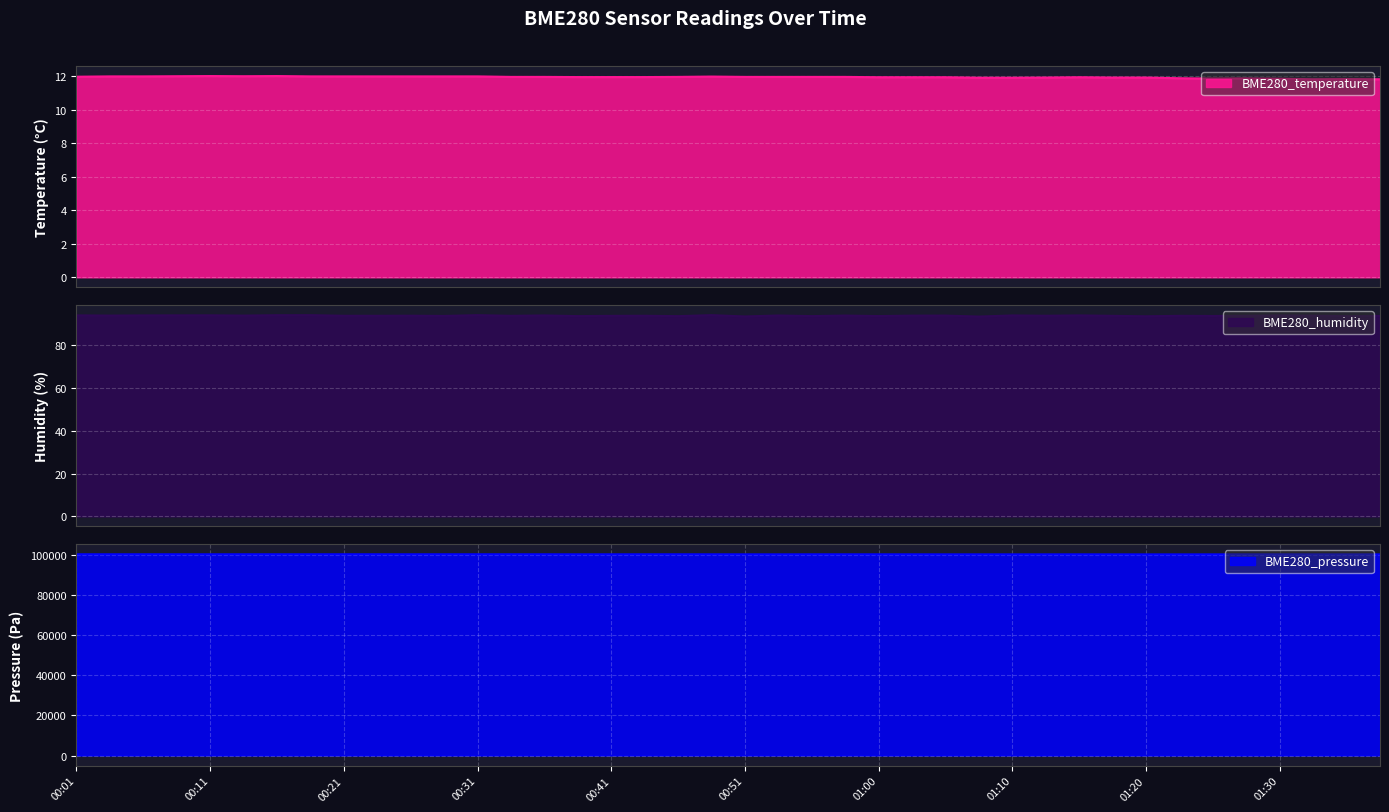

The value of BME280_temperature at 01:28 is 20.0. True or false?

False